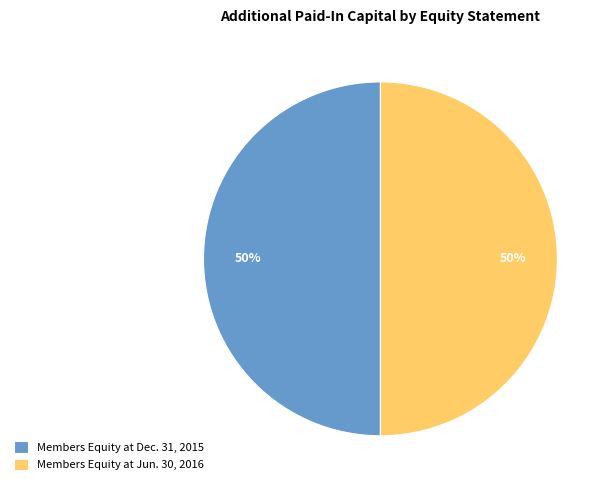

What is the ratio of the value at Members Equity at Dec. 31, 2015 to the value at Members Equity at Jun. 30, 2016?

1.0